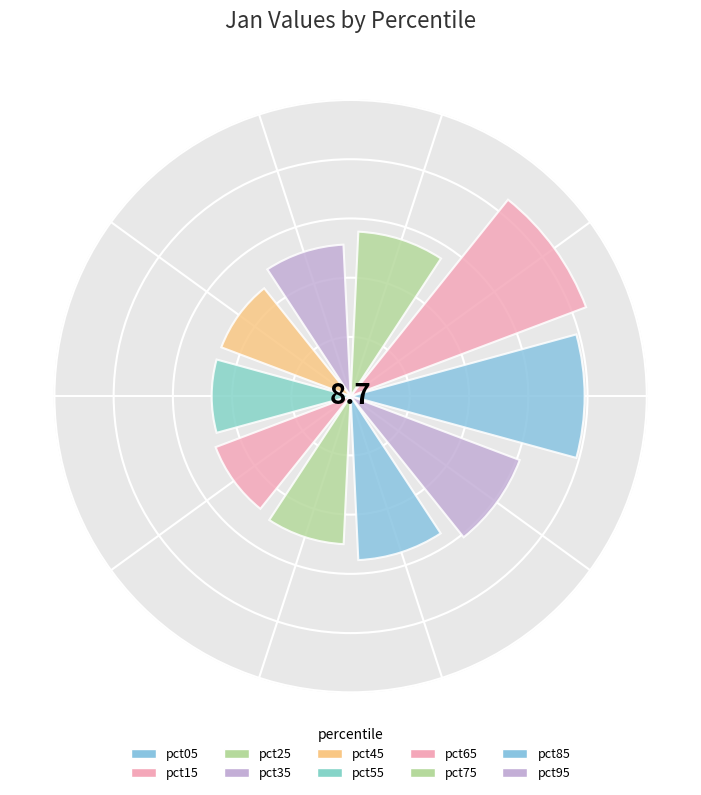

What is the smallest slice in the pie chart?

pct45